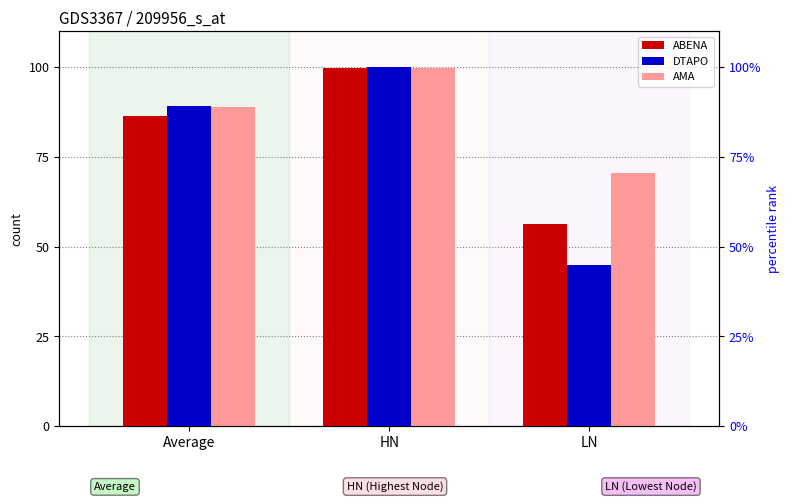

Reading left to right, extract all data points from this chart.

ABENA: Average=86.4	HN=99.7	LN=56.4
DTAPO: Average=89.3	HN=100.0	LN=44.8
AMA: Average=88.8	HN=99.7	LN=70.4